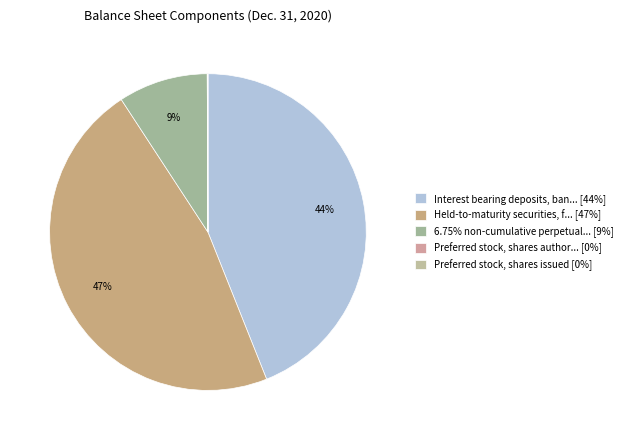

Rank the categories by value from highest to lowest.

Held-to-maturity securities, fair values, Interest bearing deposits, banks, 6.75% non-cumulative perpetual preferred, Preferred stock, shares authorized, Preferred stock, shares issued